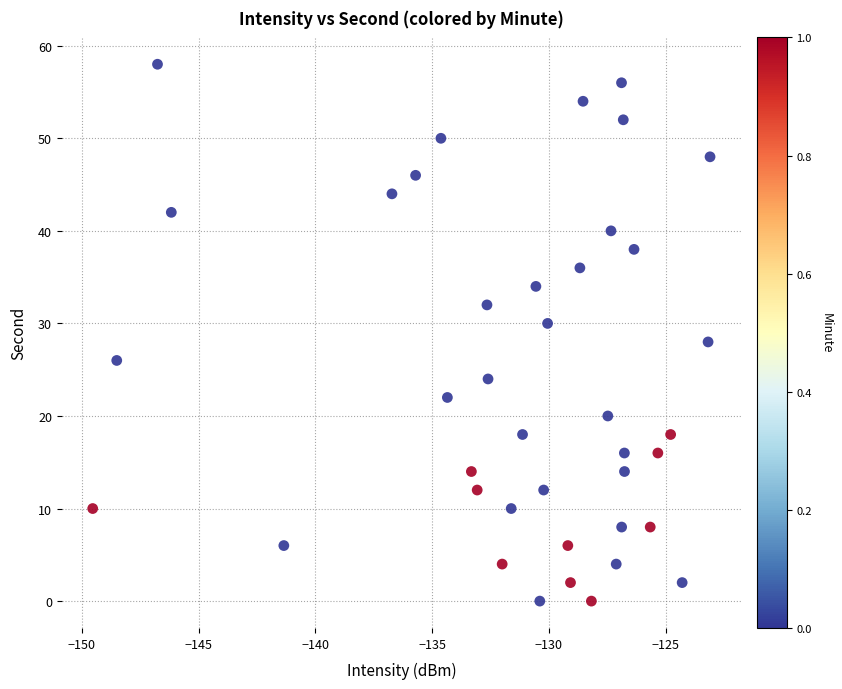

How many data points are displayed?

40